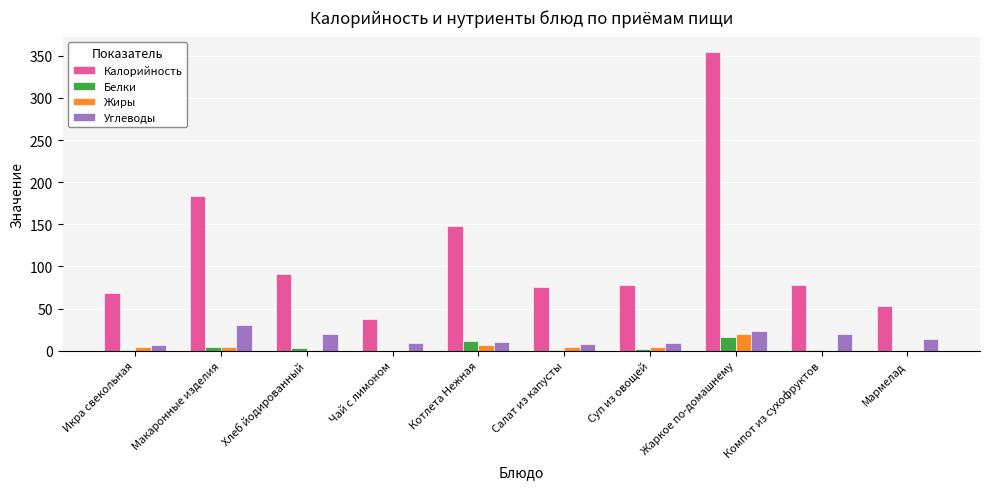

What is the average value of the Белки series?

3.9